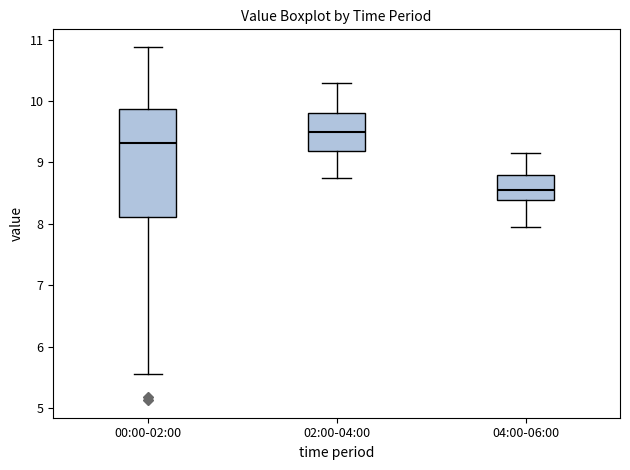

Comparing the boxes themselves (not the whiskers), which one is the tallest?

00:00-02:00